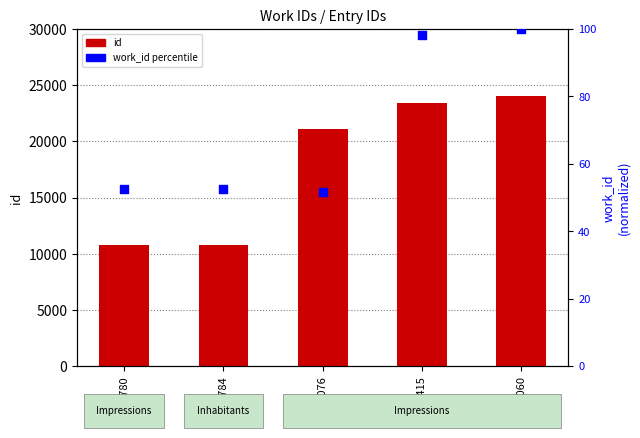

What are all the series names shown in the legend?

id, work_id percentile